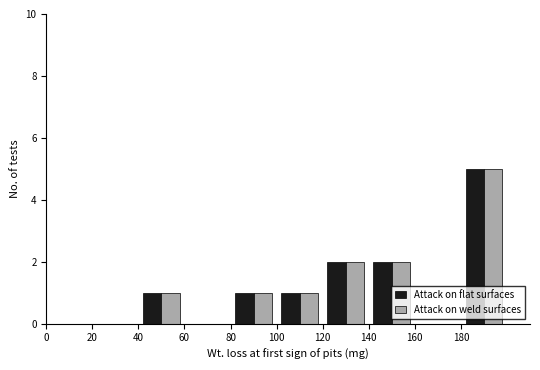

What is the height of the Attack on flat surfaces bar covering 100 to 120 on the x-axis? The values are not printed on the chart, so give them approximately, as read against the axis.

1